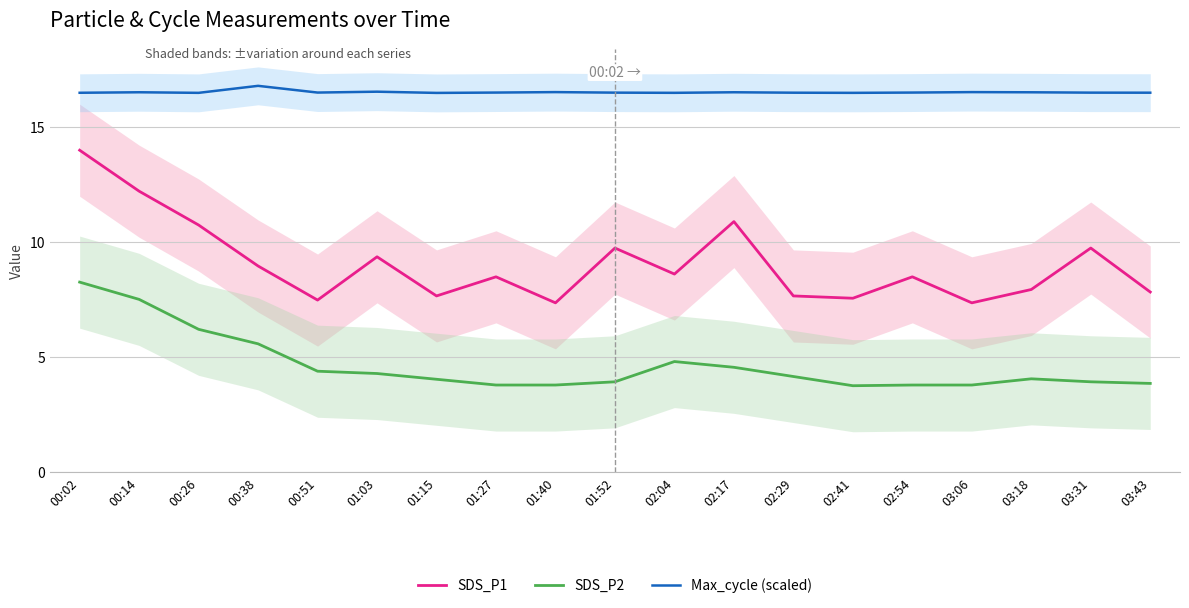

How many lines are shown in the chart?

3